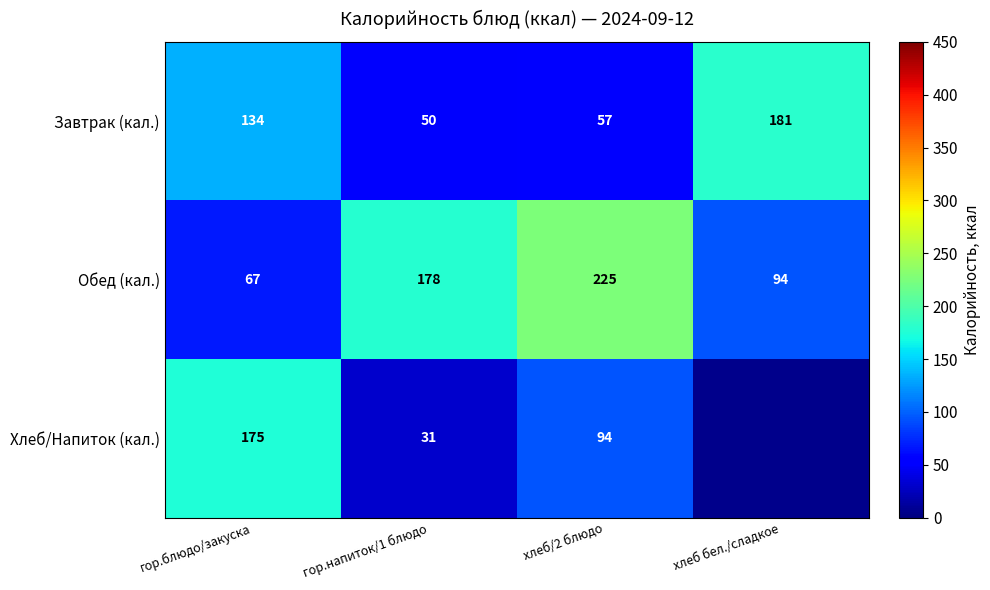

The Хлеб/Напиток (кал.) series shows 149 at хлеб/2 блюдо. True or false?

False